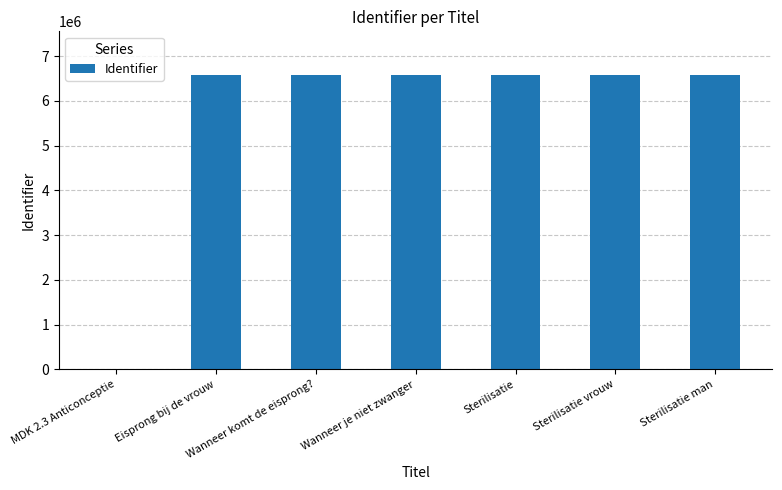

What is the maximum value shown in the chart?

6566640